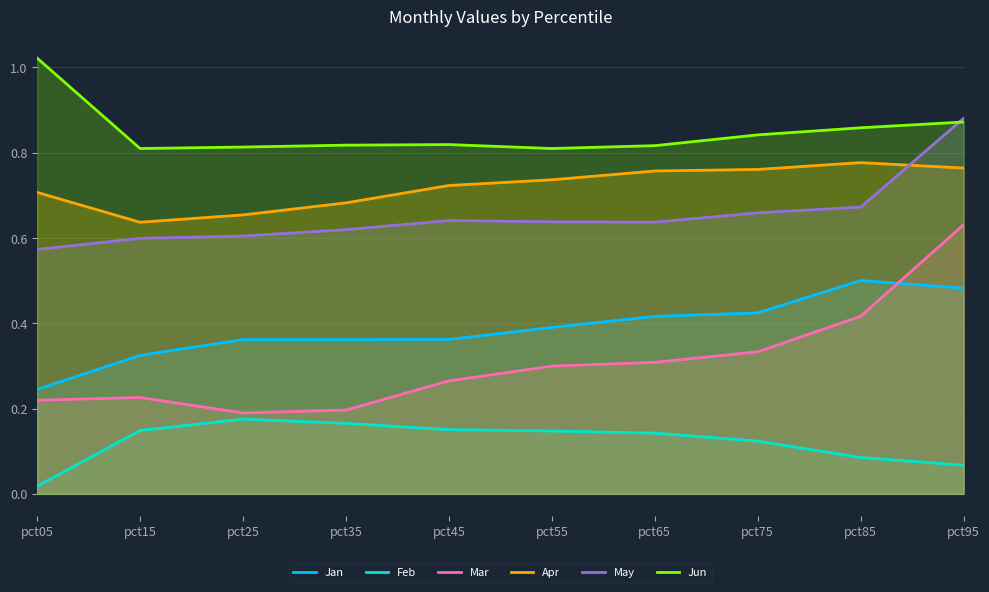

What is the value of the Mar point at the 2nd from the left?

0.2